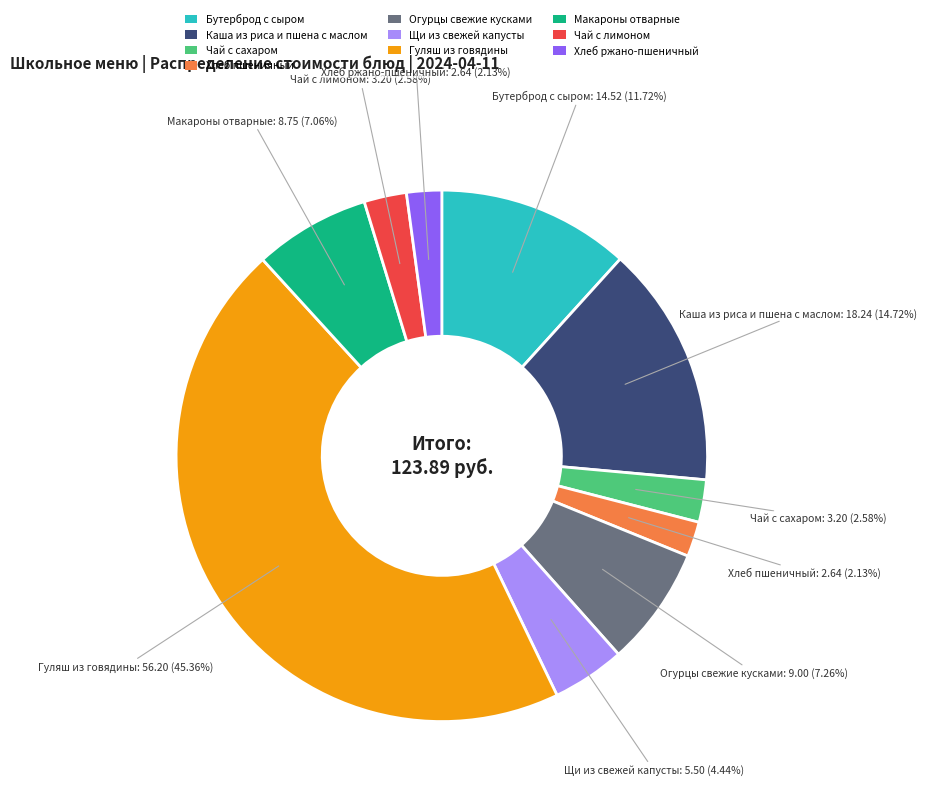

What is the ratio of the value at Макароны отварные to the value at Чай с лимоном?

2.7